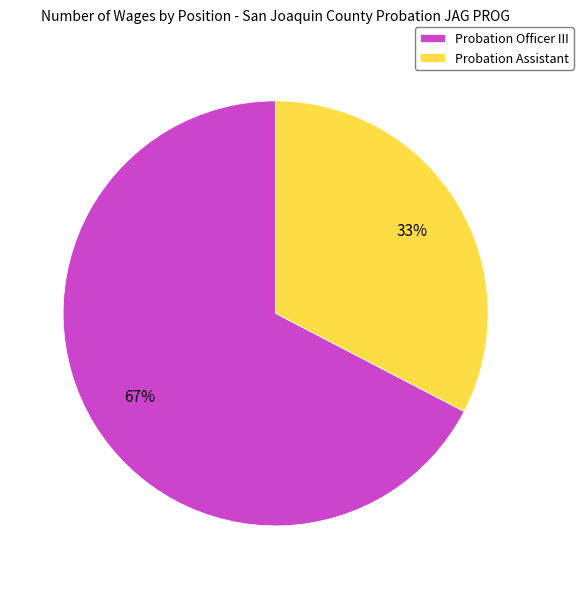

To the nearest percent, what is the combined percentage of Probation Assistant and Probation Officer III?

100%